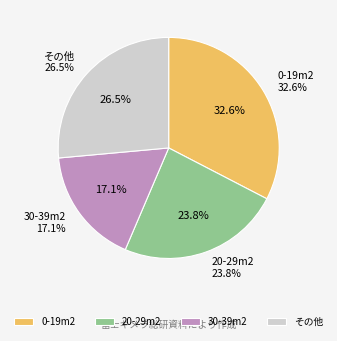

True or false: 90-99m2 accounts for 14% of the total.

False